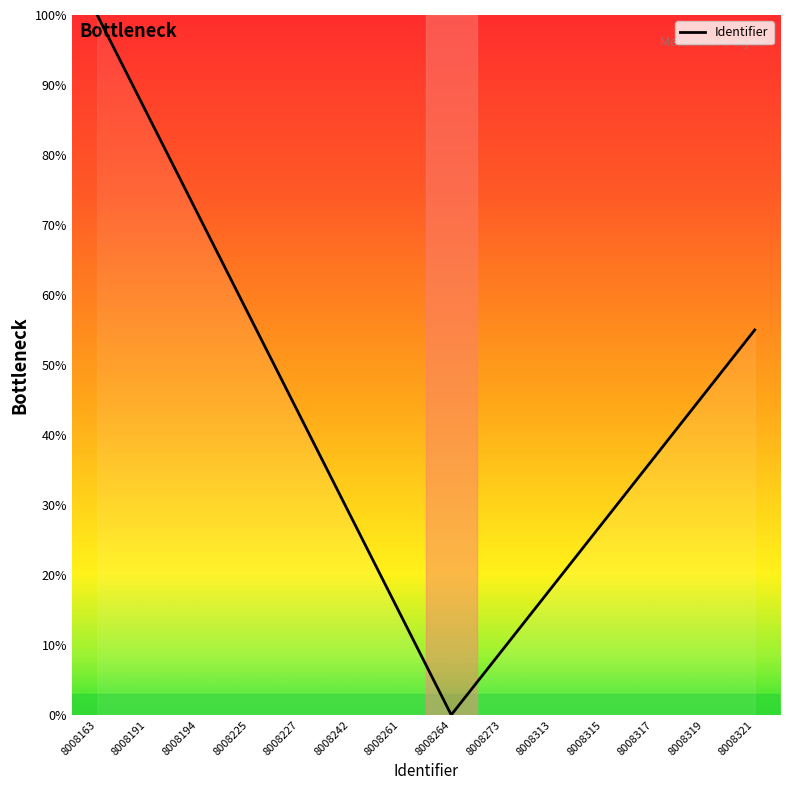

How many values are below 42?

7